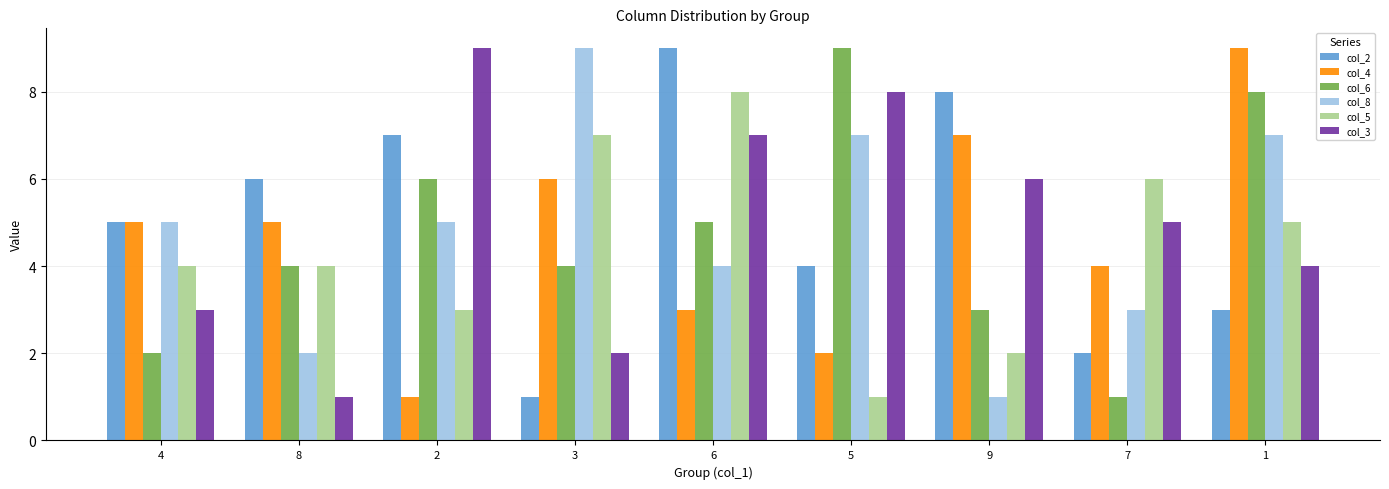

What is the label of the 8th bar from the right?

8